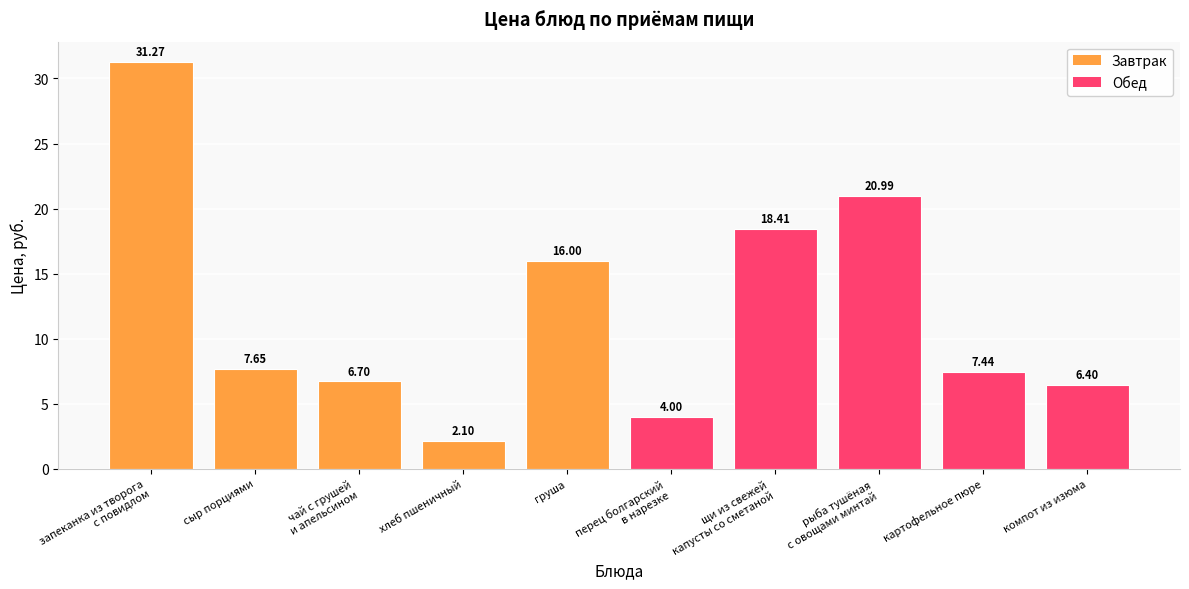

What are all the series names shown in the legend?

Завтрак, Обед